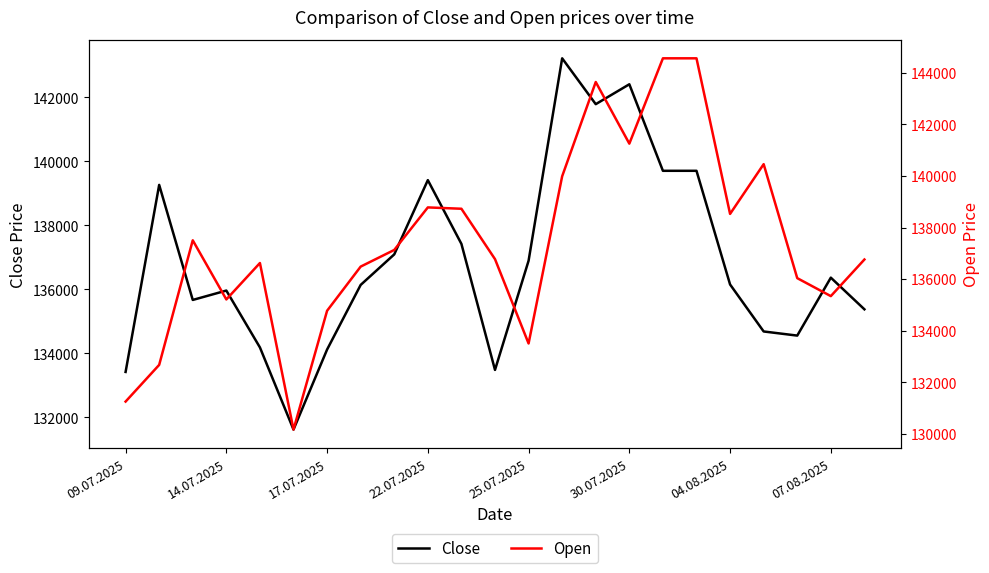

What is the highest value of the Close series?

143225